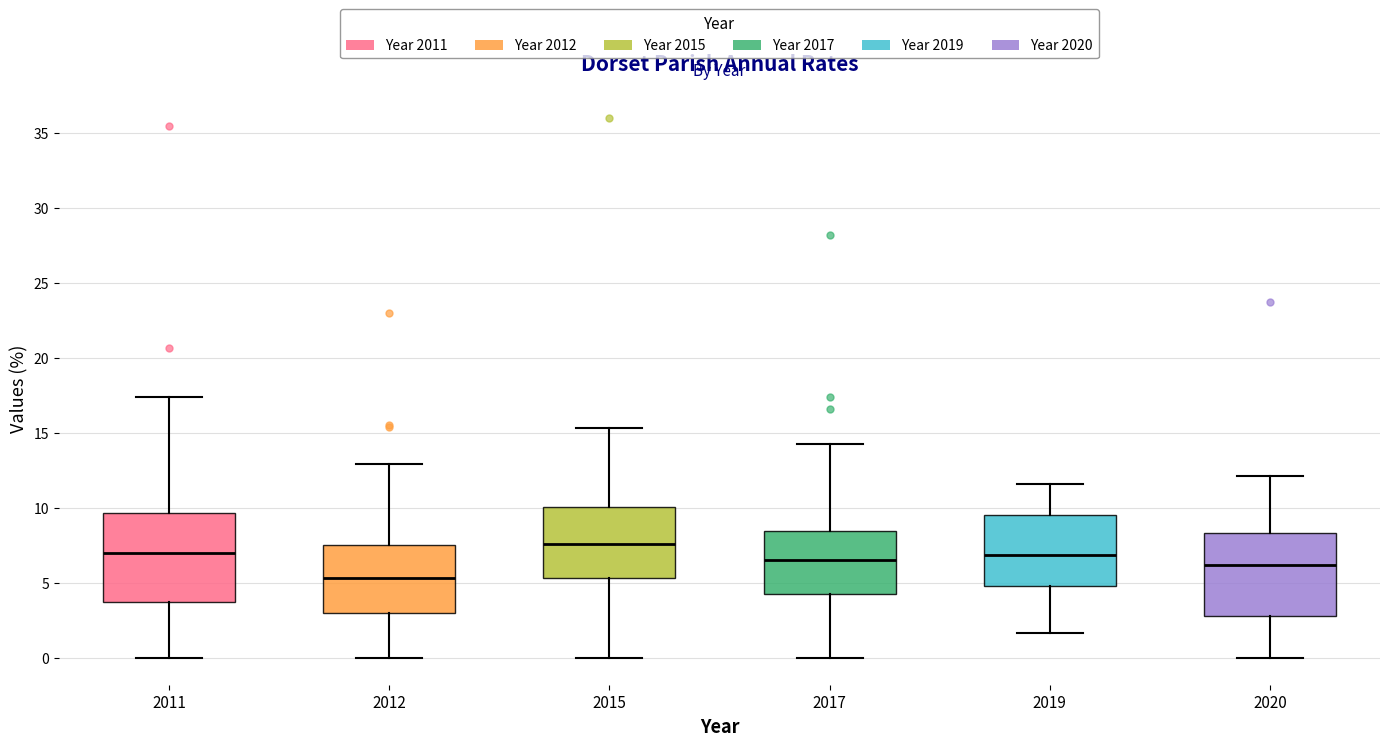

Reading left to right, transcribe this box plot: for each box, give where its median line is, the range the box spans, and where its two whiskers end, as read against the y-axis. The values are not printed on the chart, so give them approximately, as read against the axis.

2011: median 7.0, box 3.5 to 9.5, whiskers 0.0 to 17.5
2012: median 5.5, box 3.0 to 7.5, whiskers 0.0 to 13.0
2015: median 7.5, box 5.5 to 10.0, whiskers 0.0 to 15.5
2017: median 6.5, box 4.0 to 8.5, whiskers 0.0 to 14.5
2019: median 7.0, box 5.0 to 9.5, whiskers 1.5 to 11.5
2020: median 6.0, box 3.0 to 8.5, whiskers 0.0 to 12.0